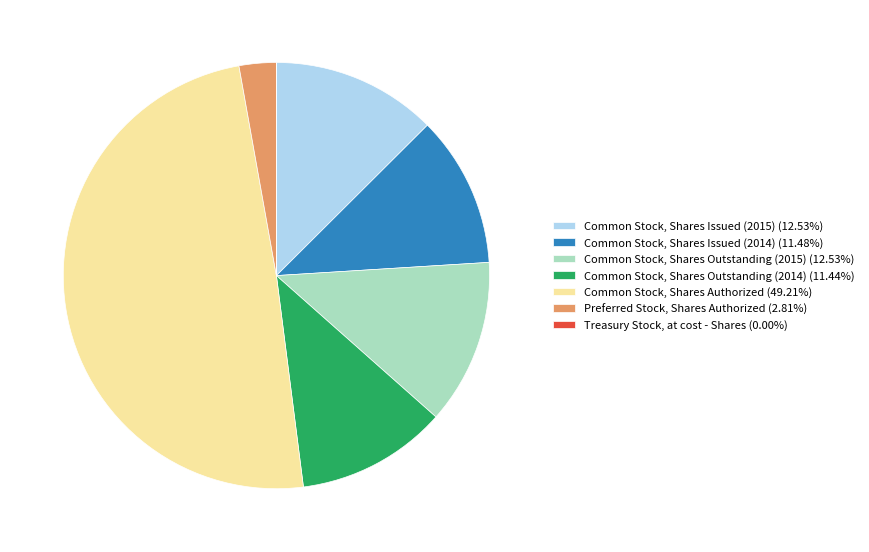

Is there a majority slice in this chart?

No